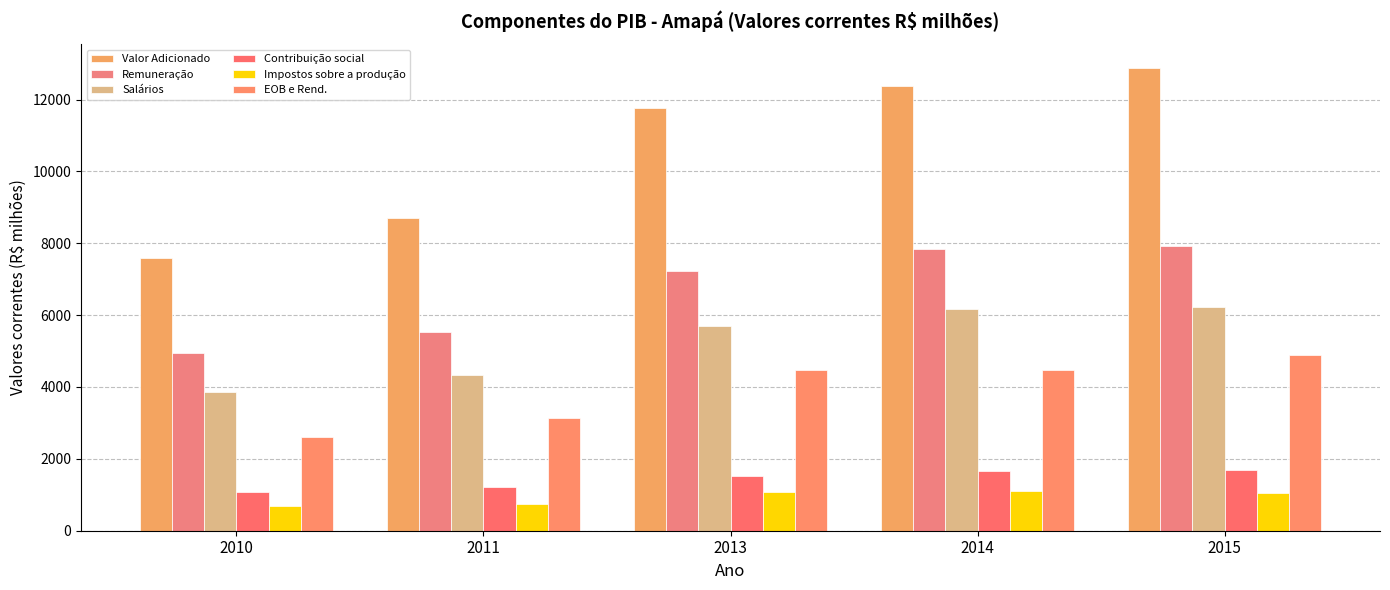

How many bars are there in total?

30